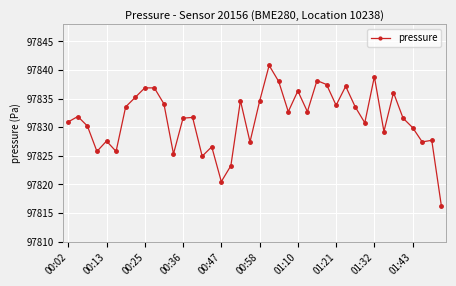

True or false: there are more than 0 points higher than both neighbors.

True